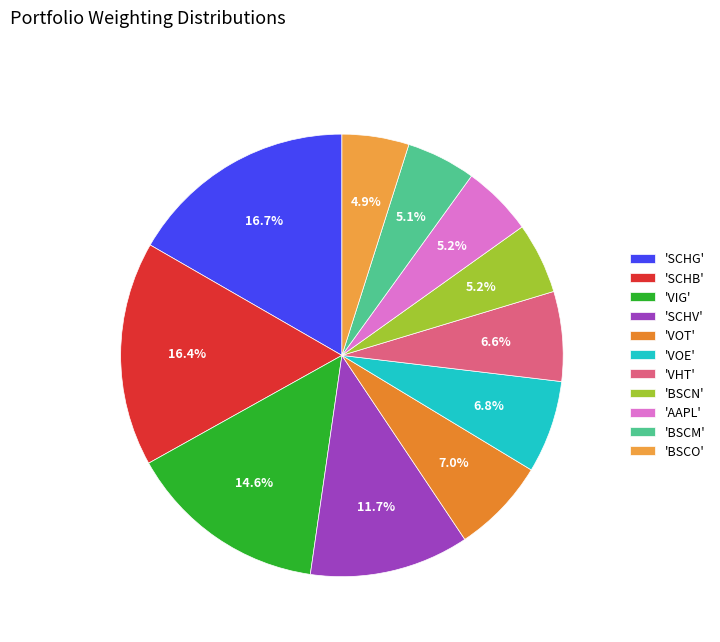

How many slices are in this pie chart?

11